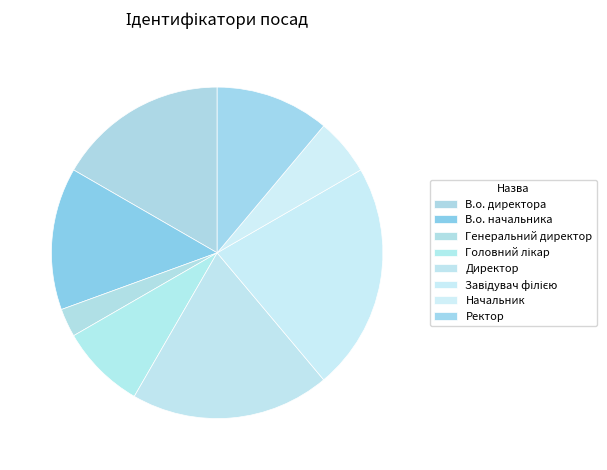

Combined, do В.о. директора and Директор account for over 50%?

No